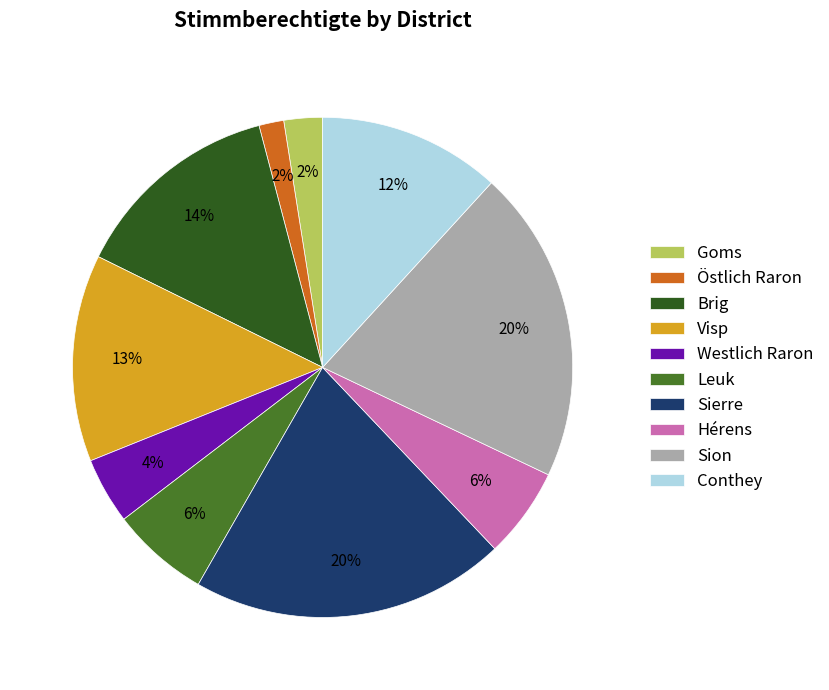

Is there any slice that represents more than half of the pie?

No